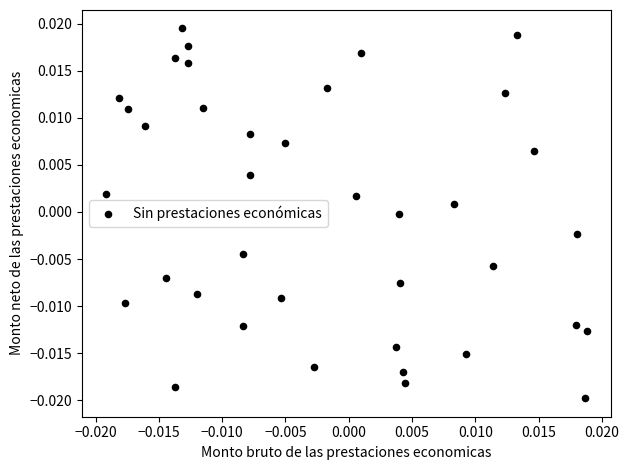

How many data points are displayed?

38